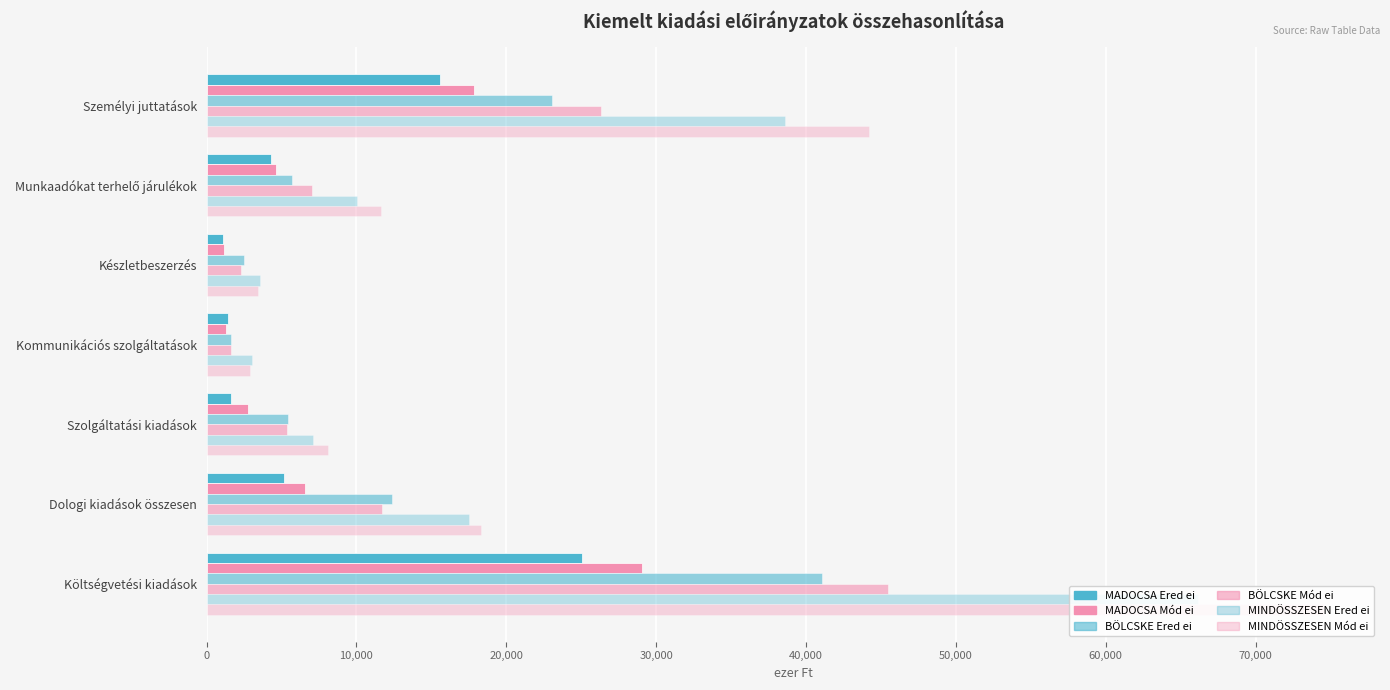

How many data points does each series have?

7